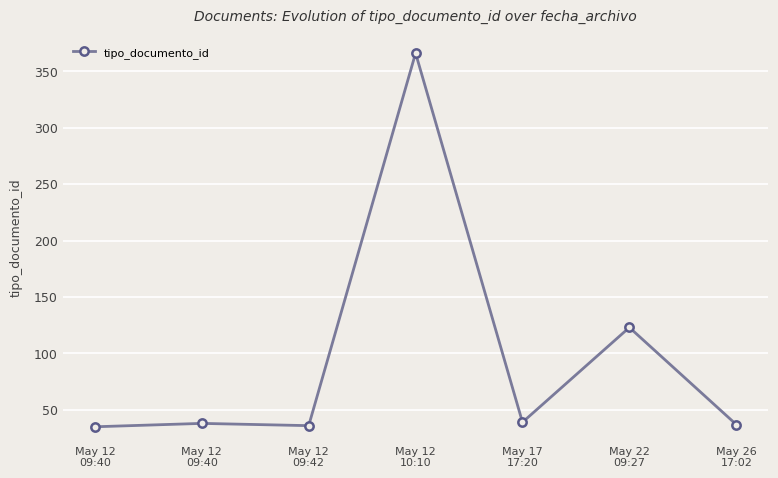

Rank the categories by value from highest to lowest.

May 12
10:10, May 22
09:27, May 17
17:20, May 12
09:40, May 26
17:02, May 12
09:42, May 12
09:40